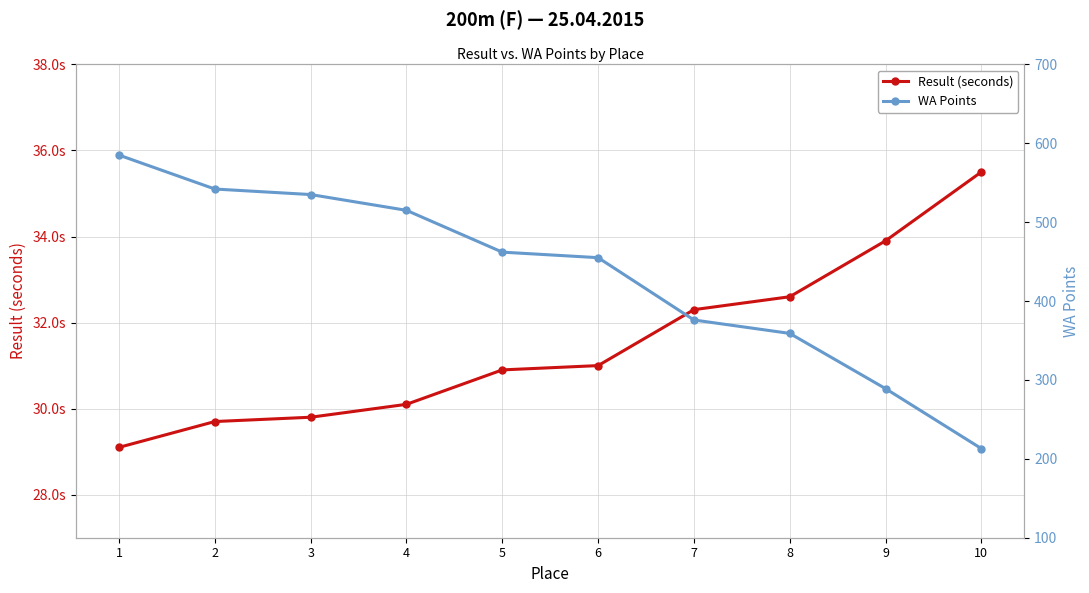

How many values in the WA Points series are below 462?

5